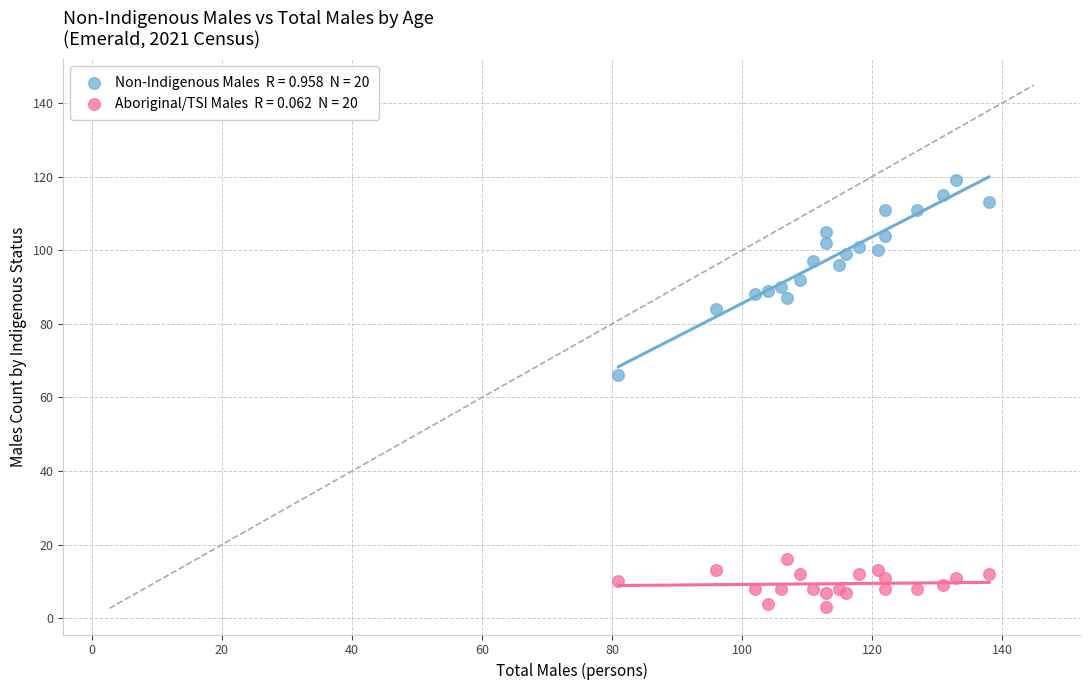

Across all series, what Y value is closest to 61?

66